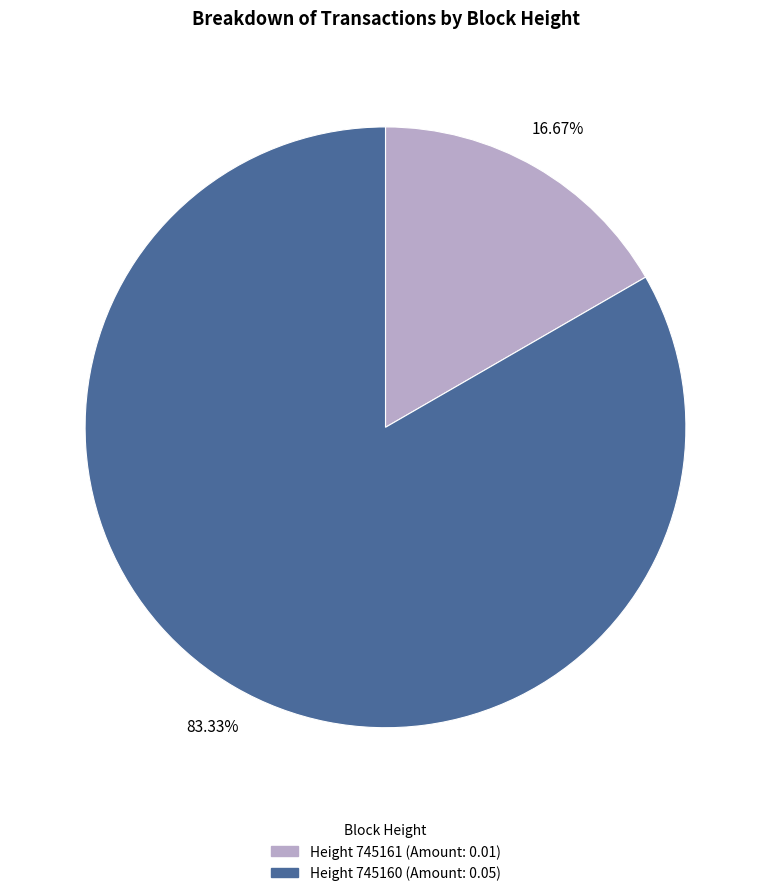

Does any single category account for the majority?

Yes